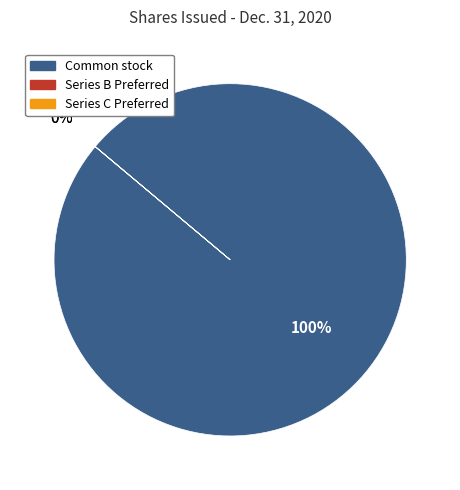

Does Common stock, shares issued represent more than half of the total?

Yes